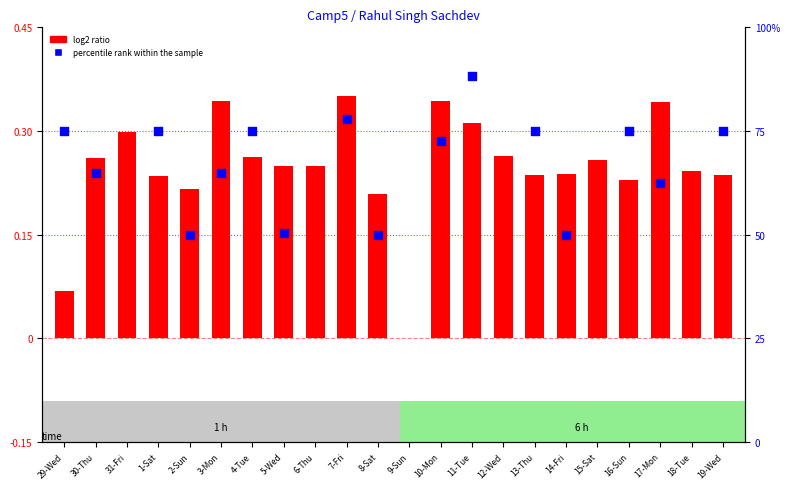

Which has a higher value, 31-Fri or 11-Tue?

11-Tue